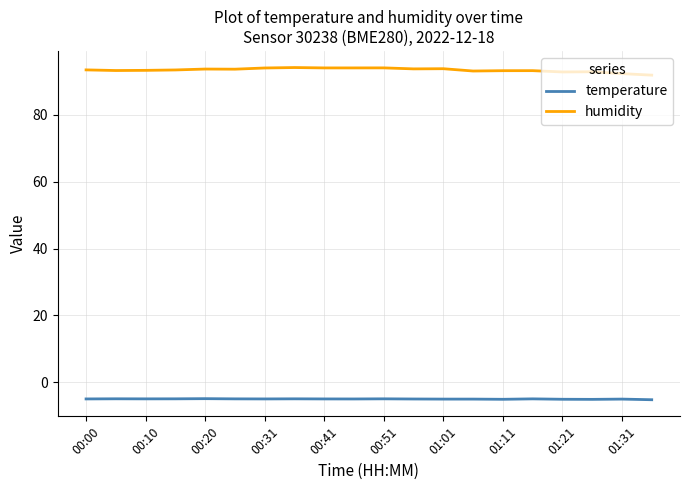

What is the minimum value for humidity?

91.8